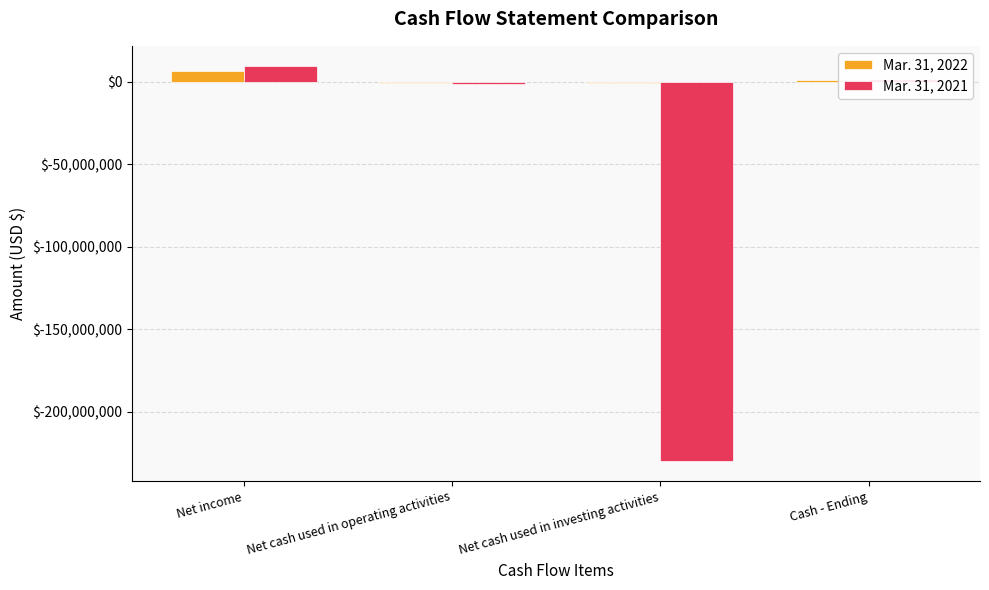

Which series has the largest total across all categories?

Mar. 31, 2022